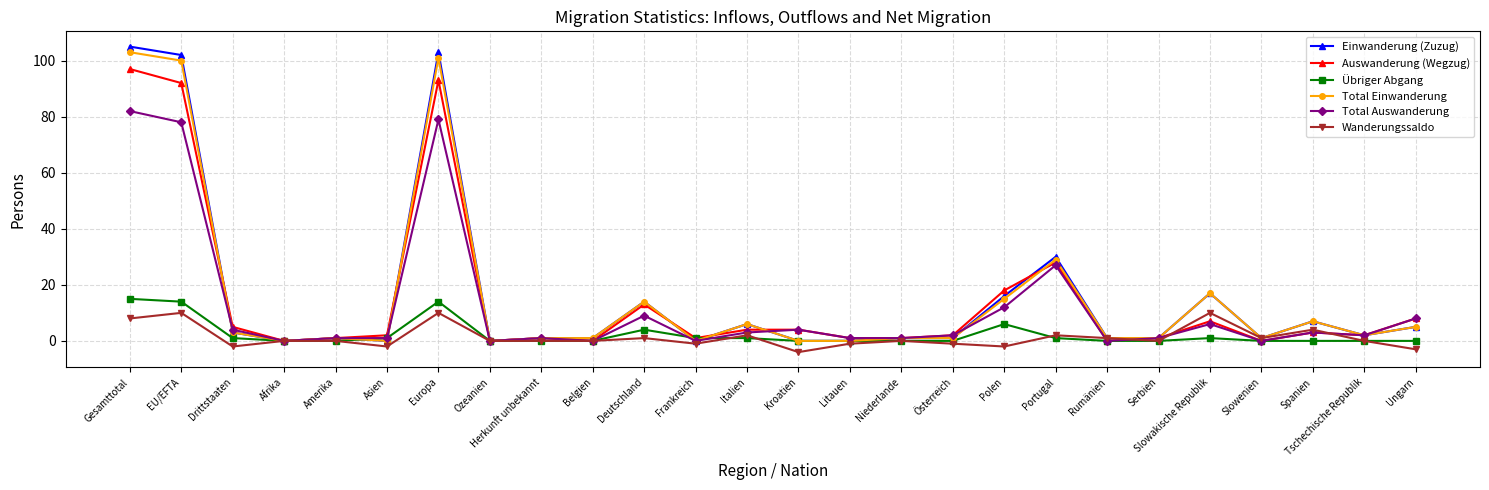

What are all the series names shown in the legend?

Einwanderung (Zuzug), Auswanderung (Wegzug), Übriger Abgang, Total Einwanderung, Total Auswanderung, Wanderungssaldo